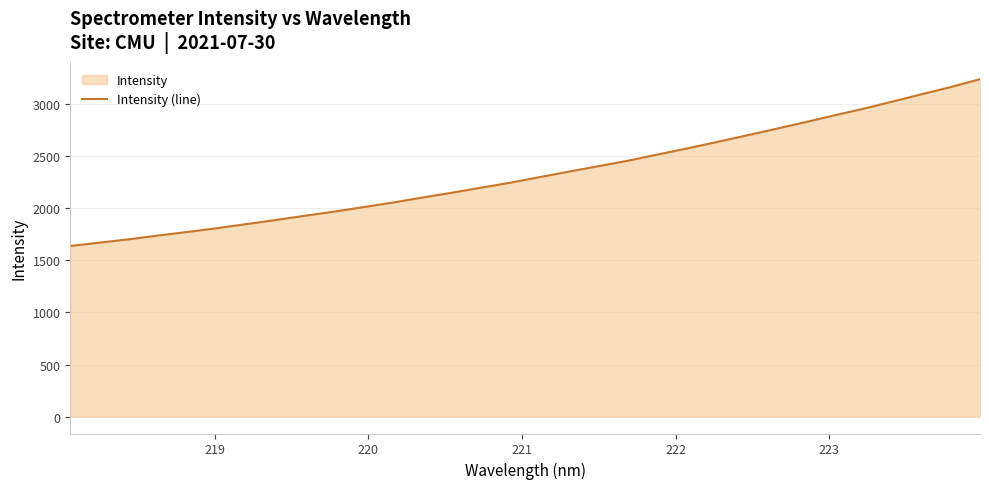

What is the difference between the maximum and minimum values?

1602.0